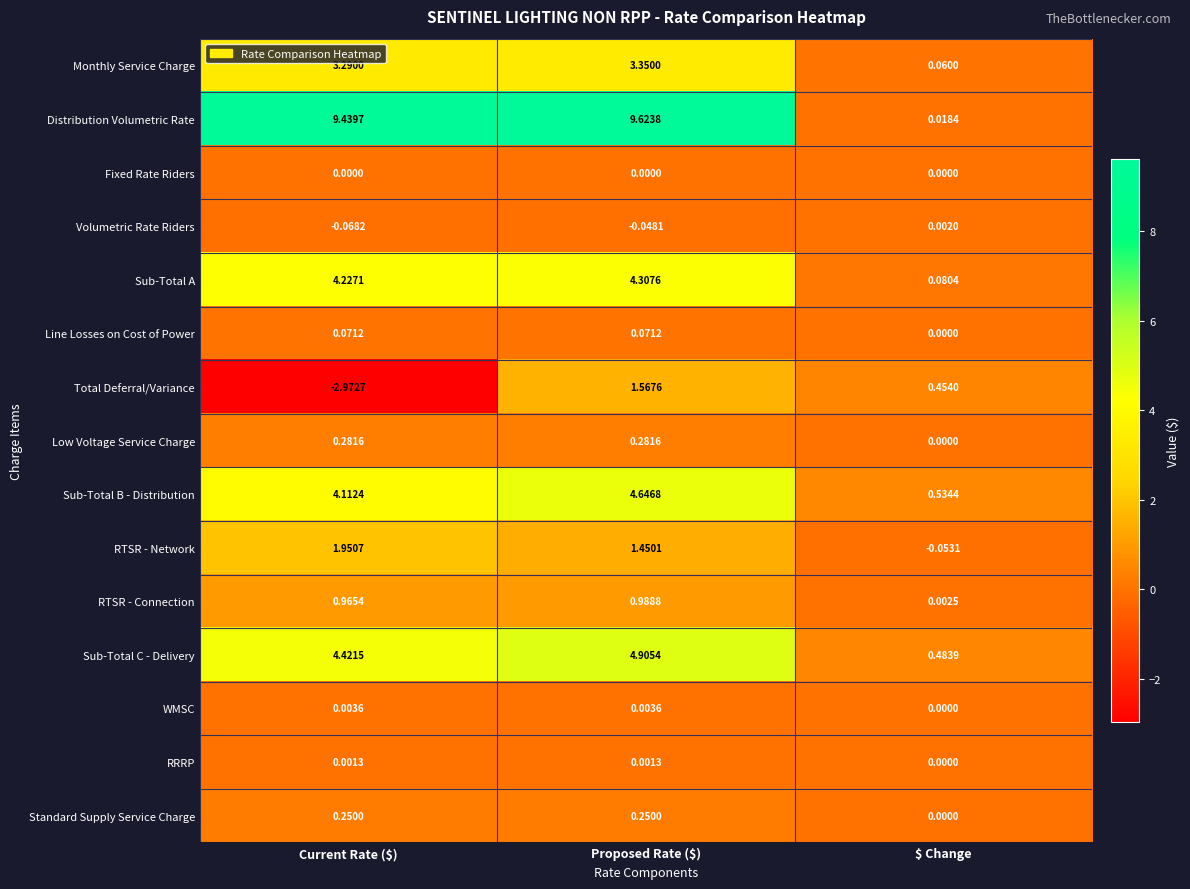

Which category has the lowest value in the Standard Supply Service Charge series?

$ Change